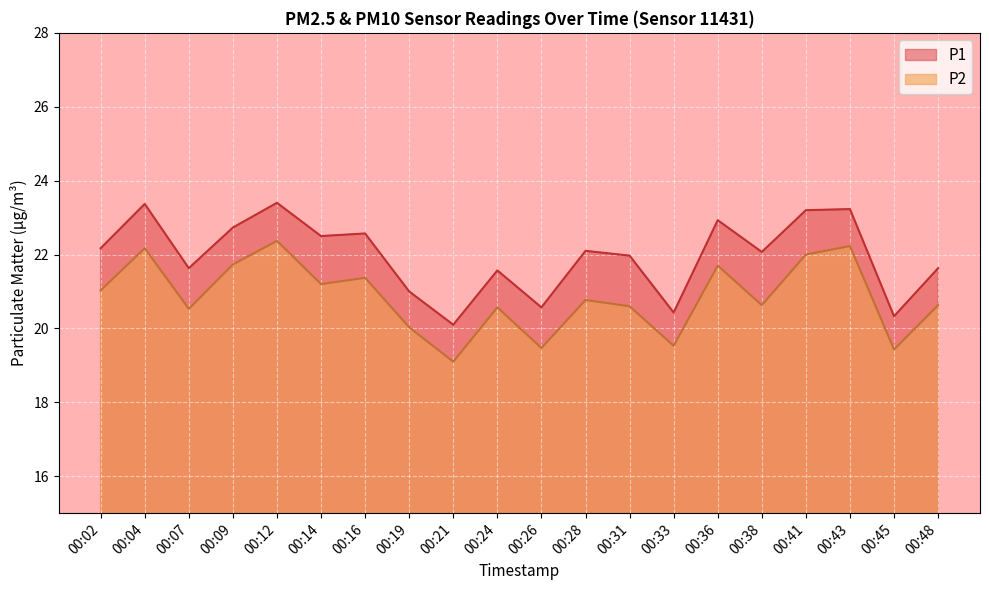

What is the difference between the P2 values at 00:26 and 00:48?

1.2